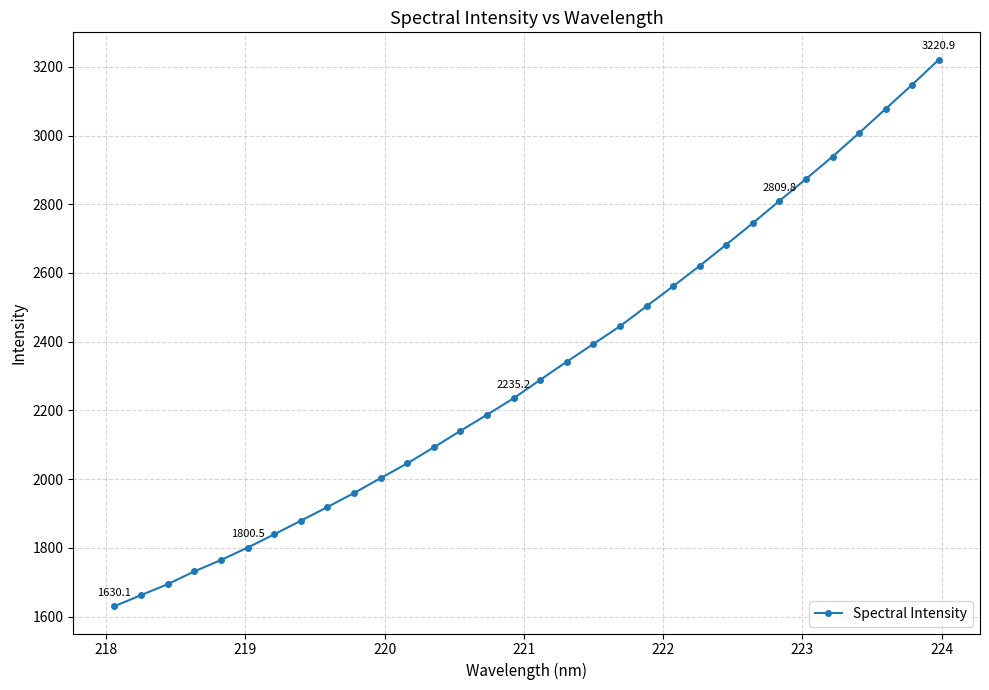

What is the greatest value displayed?

3220.9